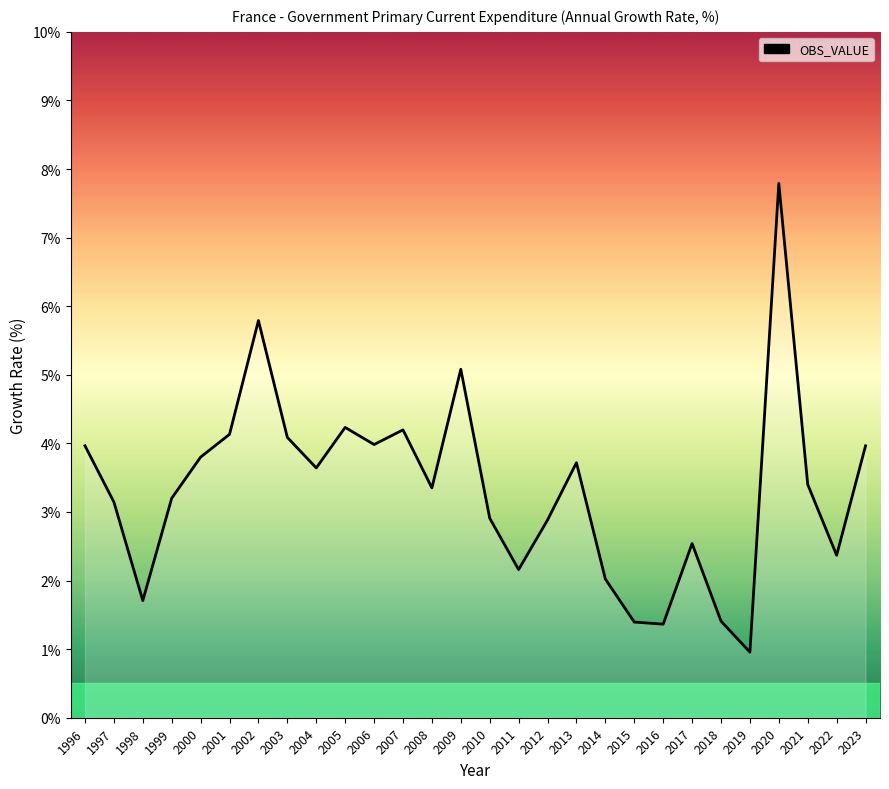

Read the value at 2010.

2.9